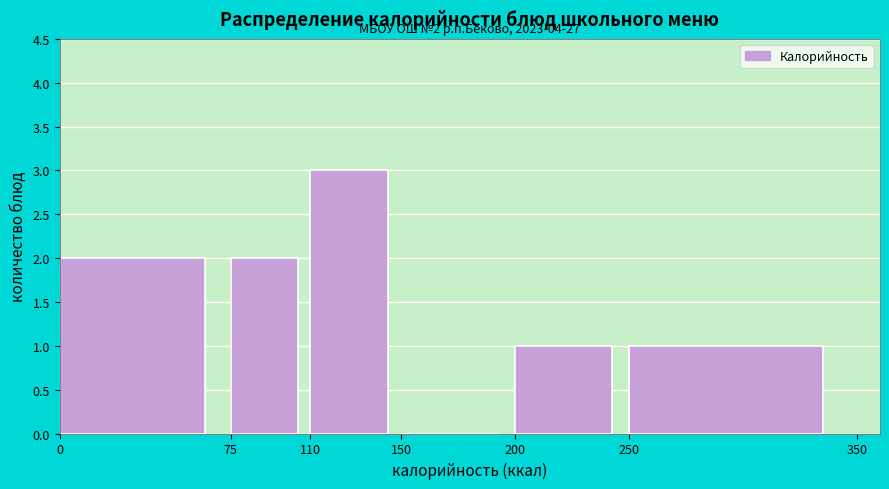

Which range on the x-axis has the tallest bar?

110 to 150